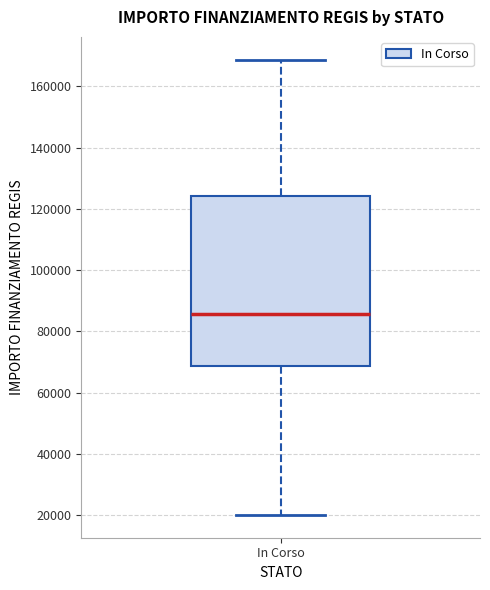

Transcribe this box plot: give where the median line is, the range the box spans, and where the two whiskers end, as read against the y-axis. The values are not printed on the chart, so give them approximately, as read against the axis.

median 86000, box 68000 to 124000, whiskers 20000 to 168000